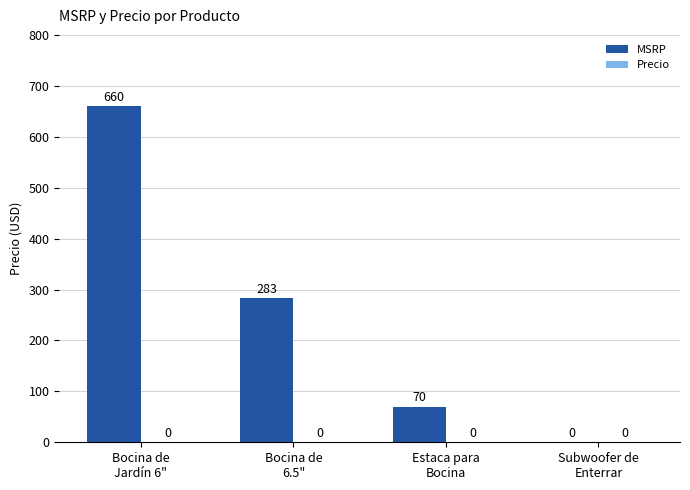

What is the greatest value displayed?

660